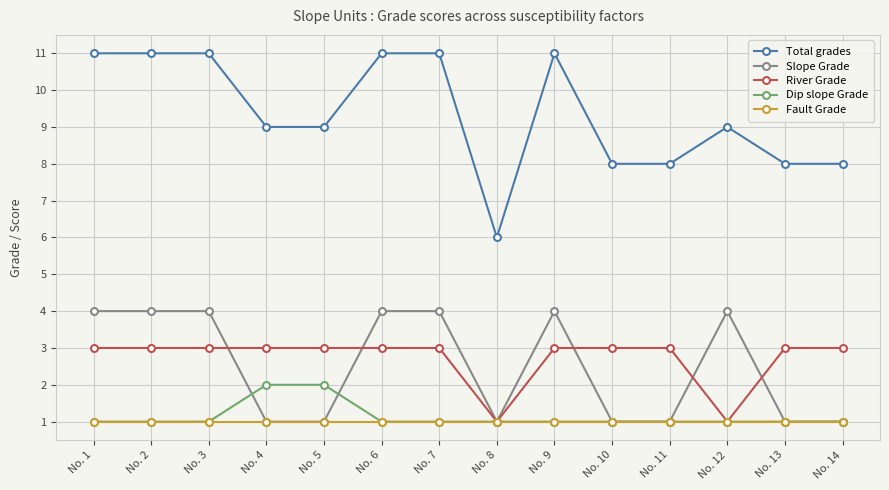

What is the value of the Total grades point at the 1st from the left?

11